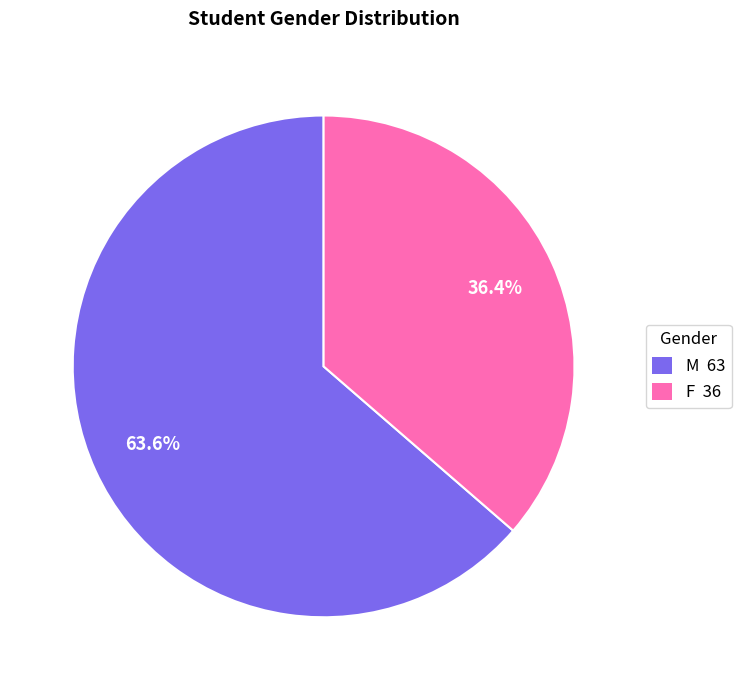

To the nearest percent, what portion does F represent?

36%